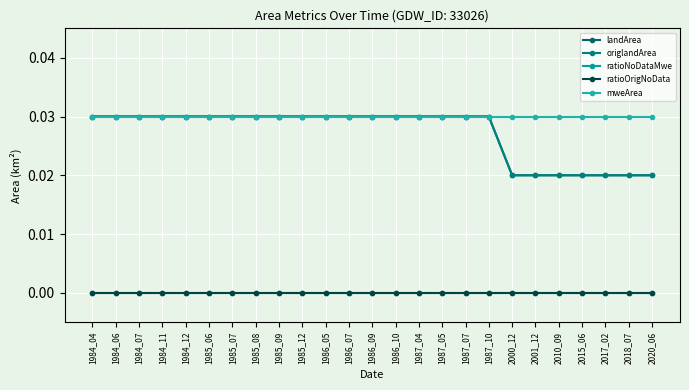

Where is origlandArea nearest to the value 0?

2000_12